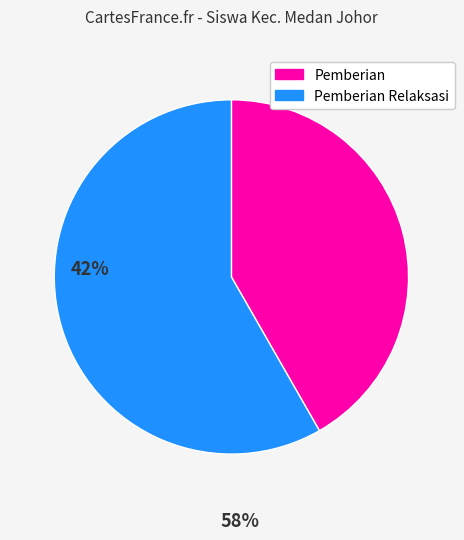

What is the majority slice?

Pemberian Relaksasi